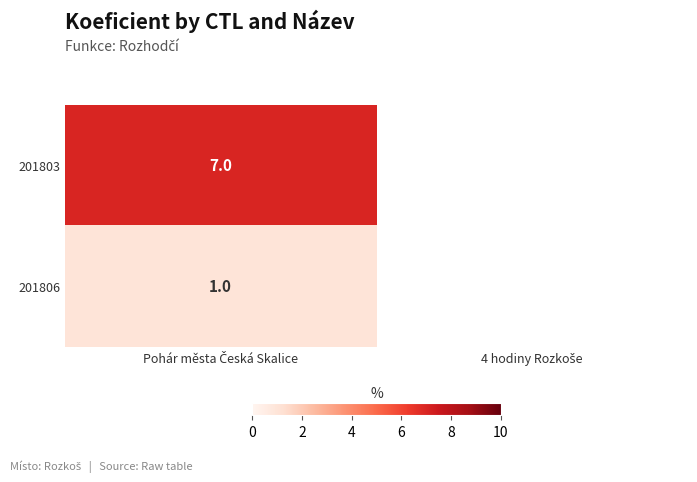

What is the minimum value shown in the chart?

1.0